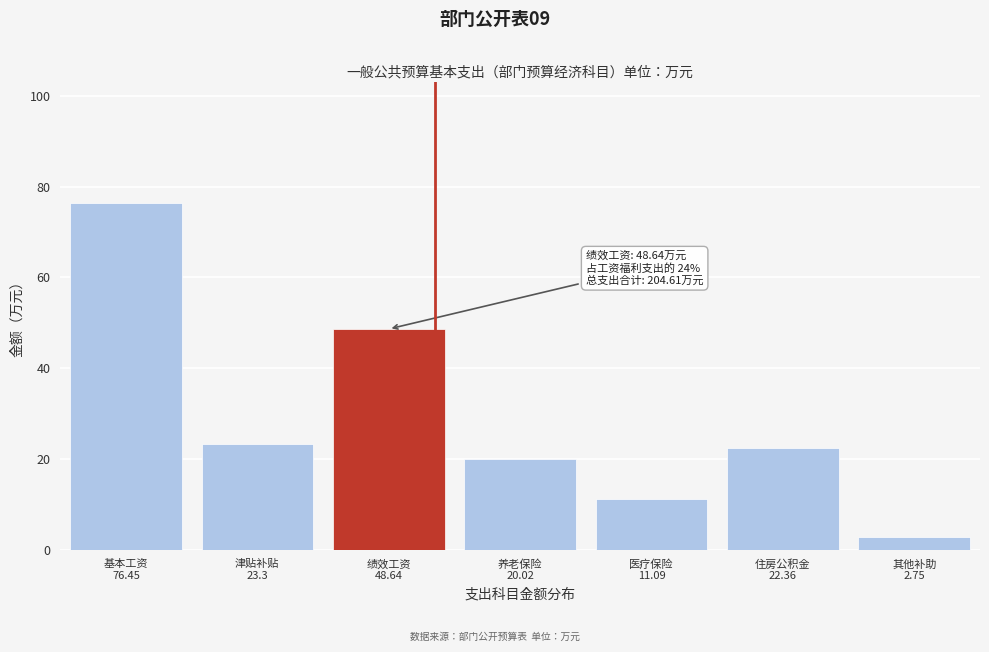

Reading right to left, transcribe all the data shown in this chart.

2.8	22.4	11.1	20.0	48.6	23.3	76.5